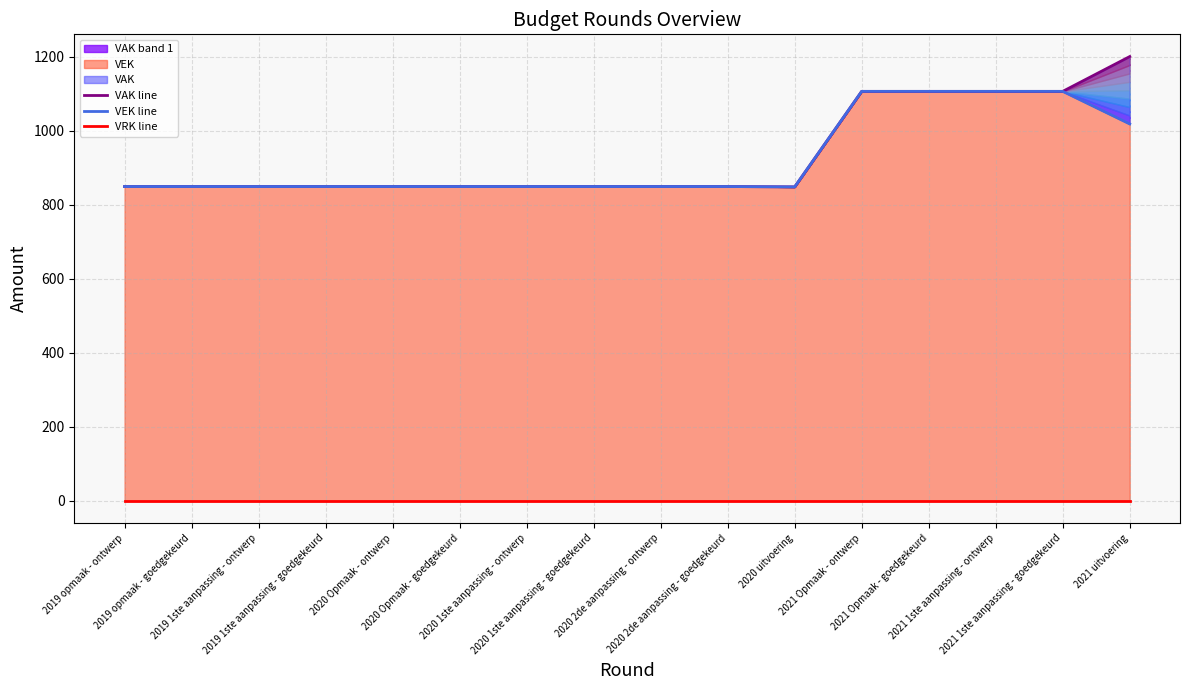

Reading left to right, transcribe all the data shown in this chart.

VAK line: 849	849	849	849	849	849	849	849	849	849	848	1106	1106	1106	1106	1200
VEK line: 849	849	849	849	849	849	849	849	849	849	848	1106	1106	1106	1106	1018
VRK line: 0	0	0	0	0	0	0	0	0	0	0	0	0	0	0	0